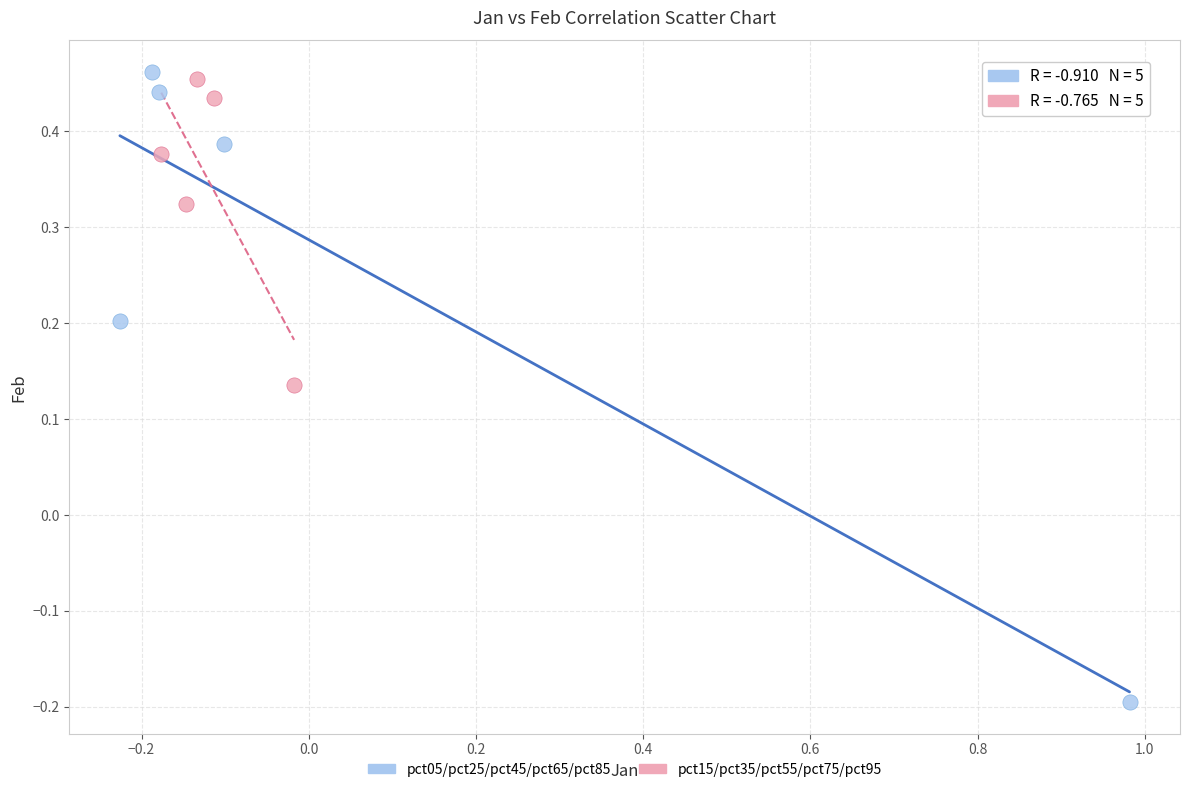

Which series has the largest Y range (max minus min)?

pct05/pct25/pct45/pct65/pct85